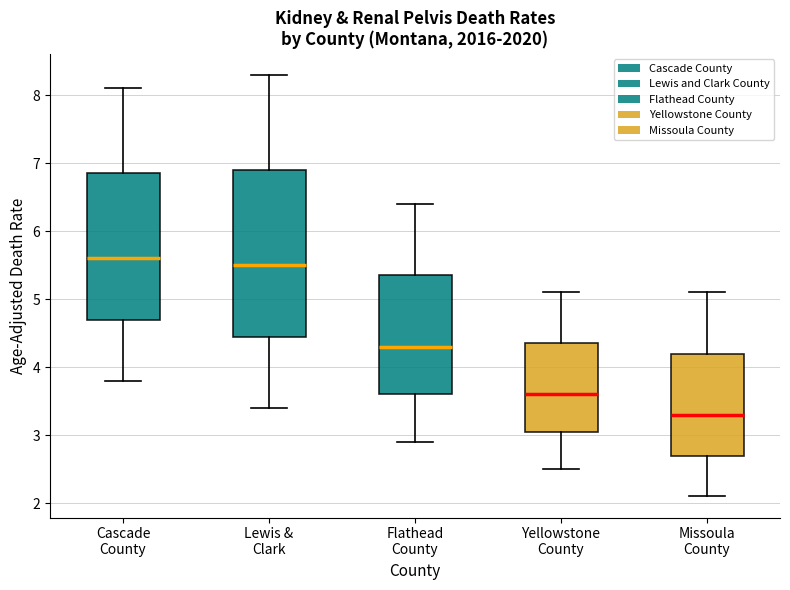

Reading left to right, read every box against the y-axis: the position of its median line, the range the box covers, and the ends of its whiskers. The values are not printed on the chart, so give them approximately, as read against the axis.

Cascade County: median 5.6, box 4.7 to 6.9, whiskers 3.8 to 8.1
Lewis & Clark: median 5.5, box 4.5 to 6.9, whiskers 3.4 to 8.3
Flathead County: median 4.3, box 3.6 to 5.4, whiskers 2.9 to 6.4
Yellowstone County: median 3.6, box 3.1 to 4.4, whiskers 2.5 to 5.1
Missoula County: median 3.3, box 2.7 to 4.2, whiskers 2.1 to 5.1